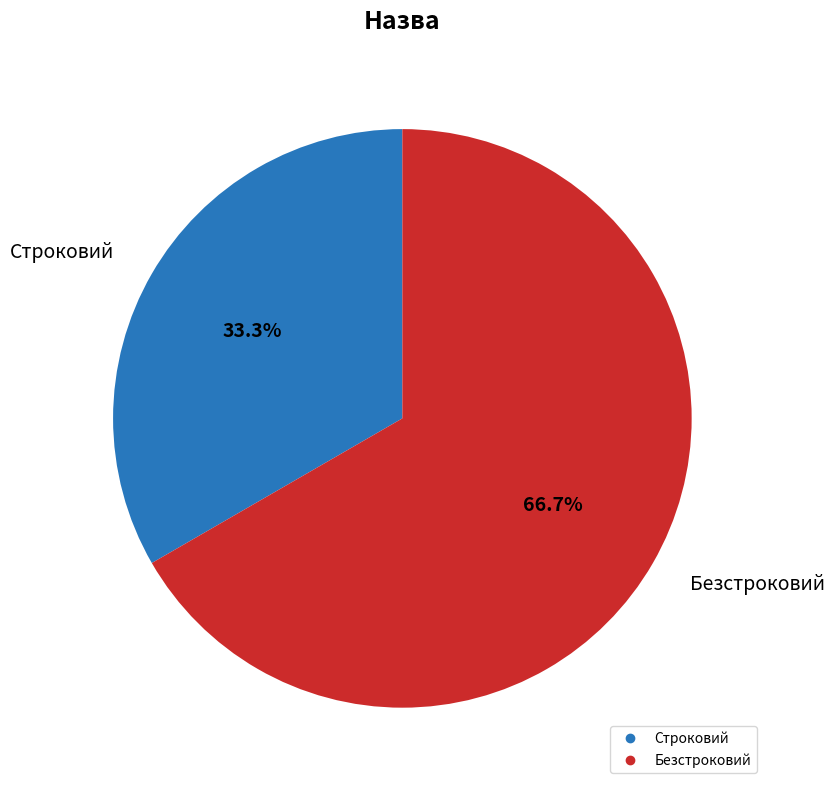

What is the majority slice?

Безстроковий